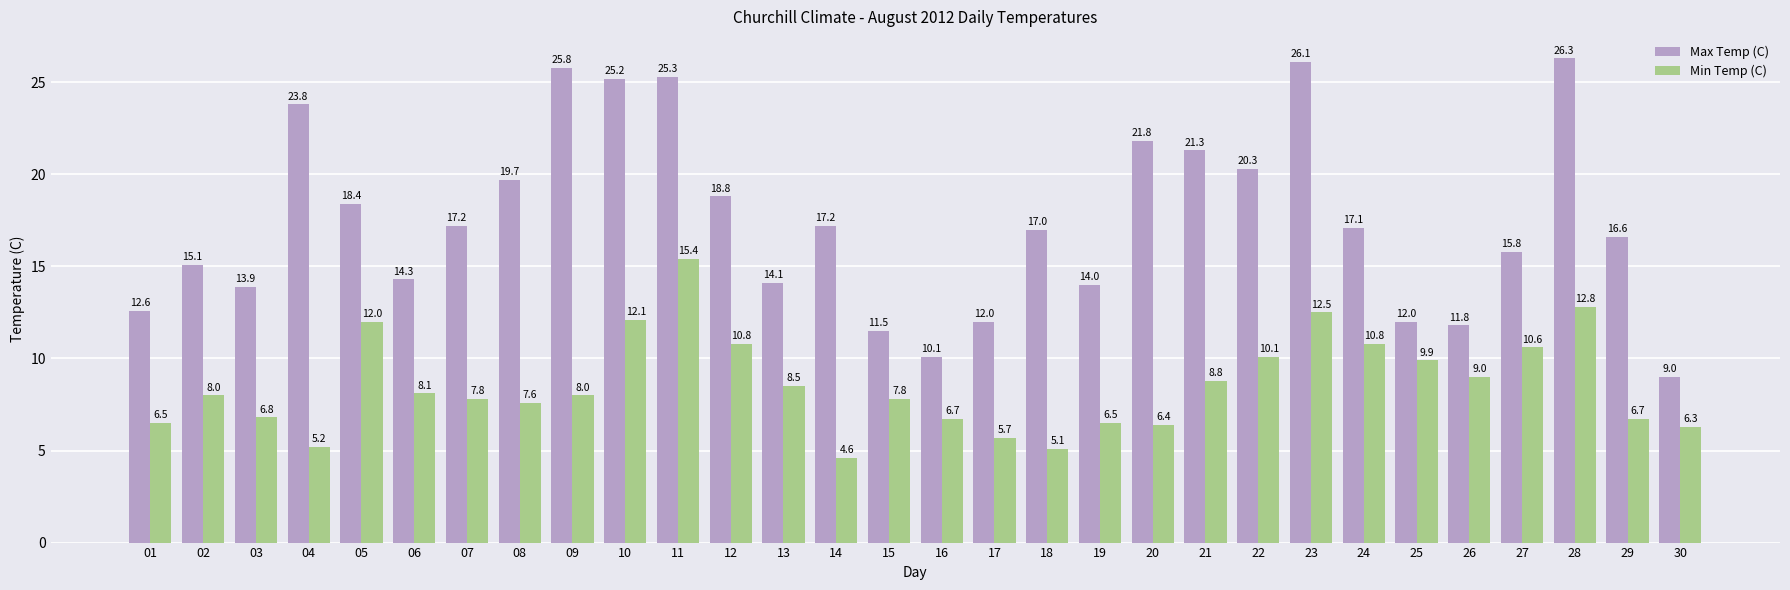

Read the Min Temp (C) value at 16.

6.7